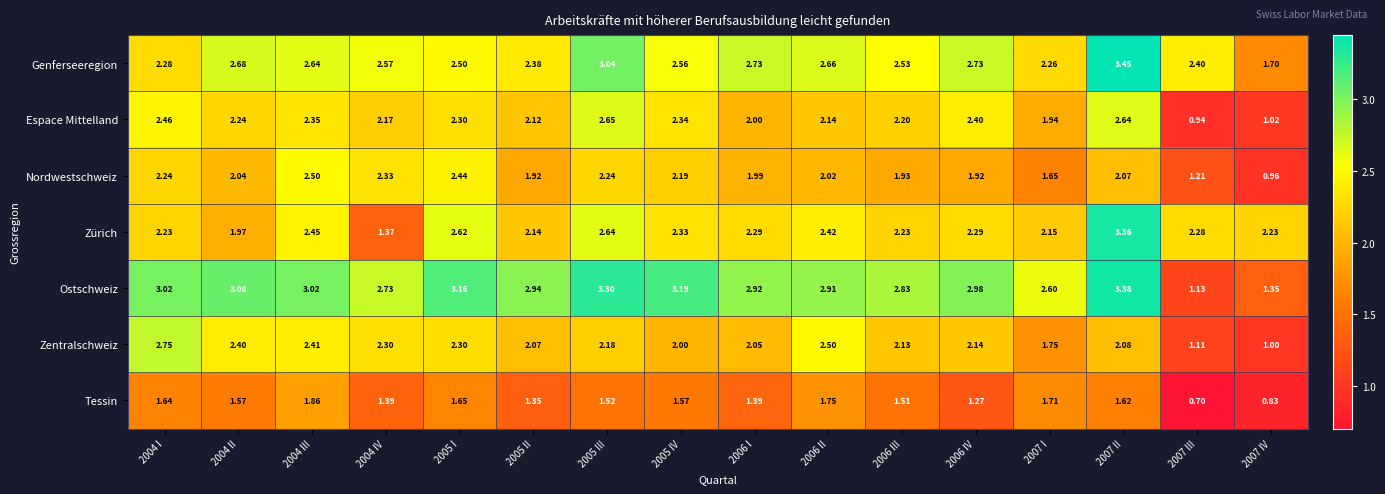

Which label corresponds to the largest value in the chart?

2007 II